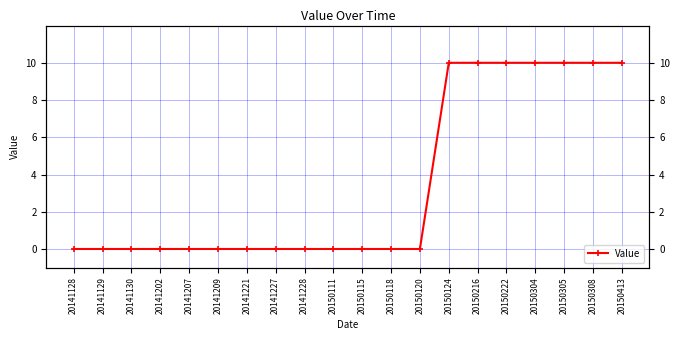

True or false: the data shows 3 at 20150308.

False